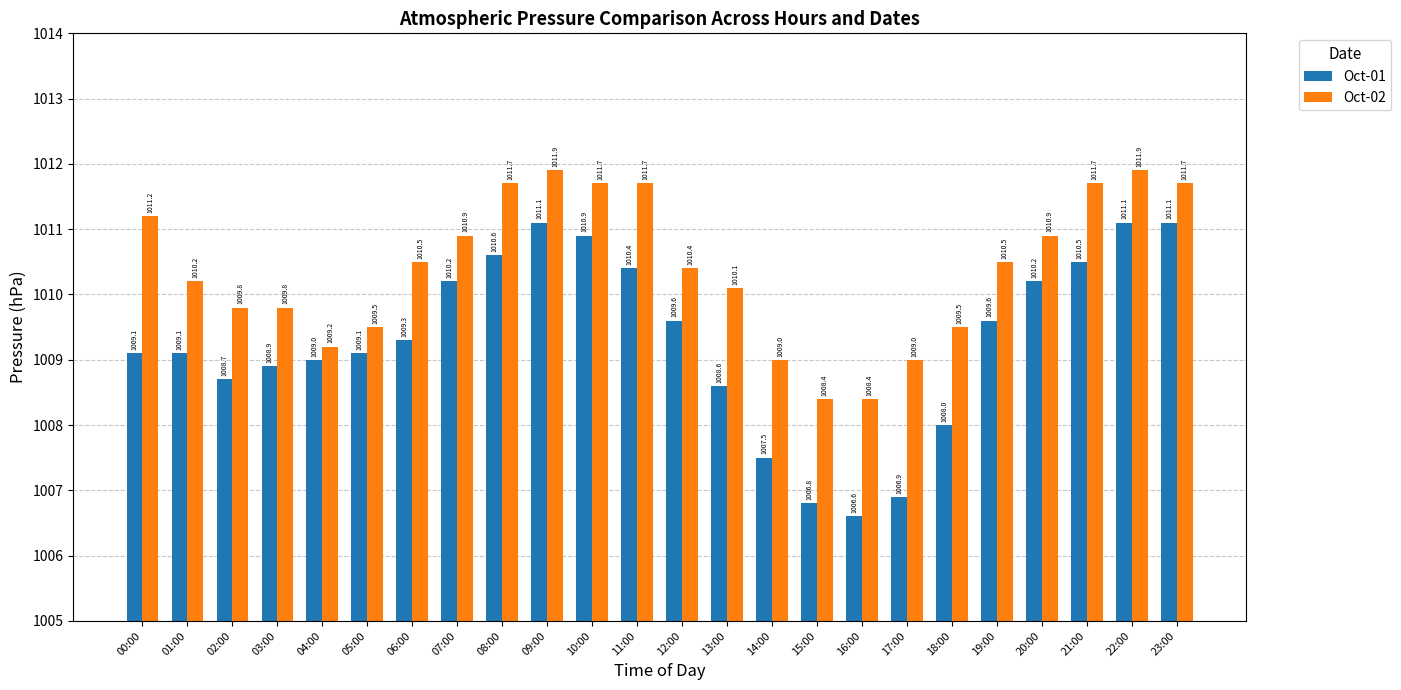

What is the difference between the second highest and minimum values in the Oct-01 series?

4.5